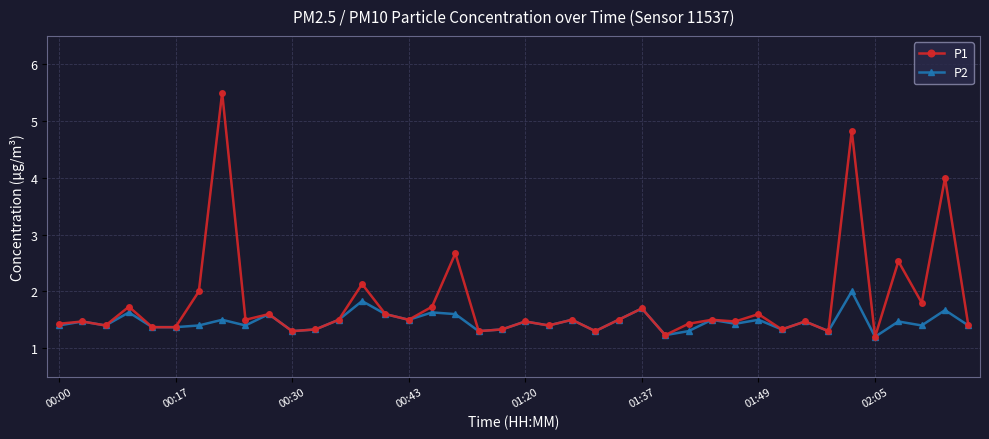

True or false: P2 has more than 2 interior local peaks.

True